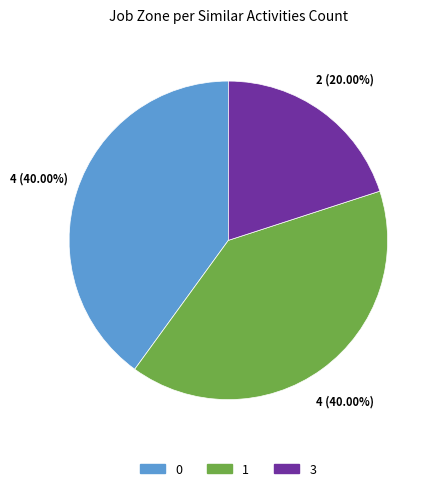

Do 1 and 0 together represent more than half of the pie?

Yes